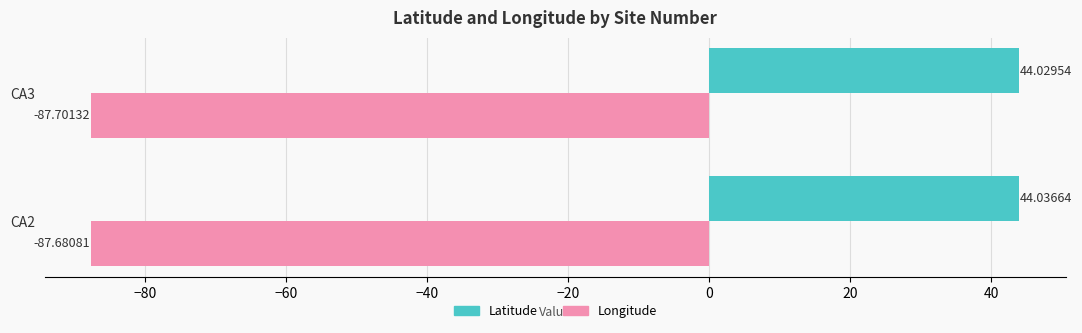

What are all the series names shown in the legend?

Latitude, Longitude